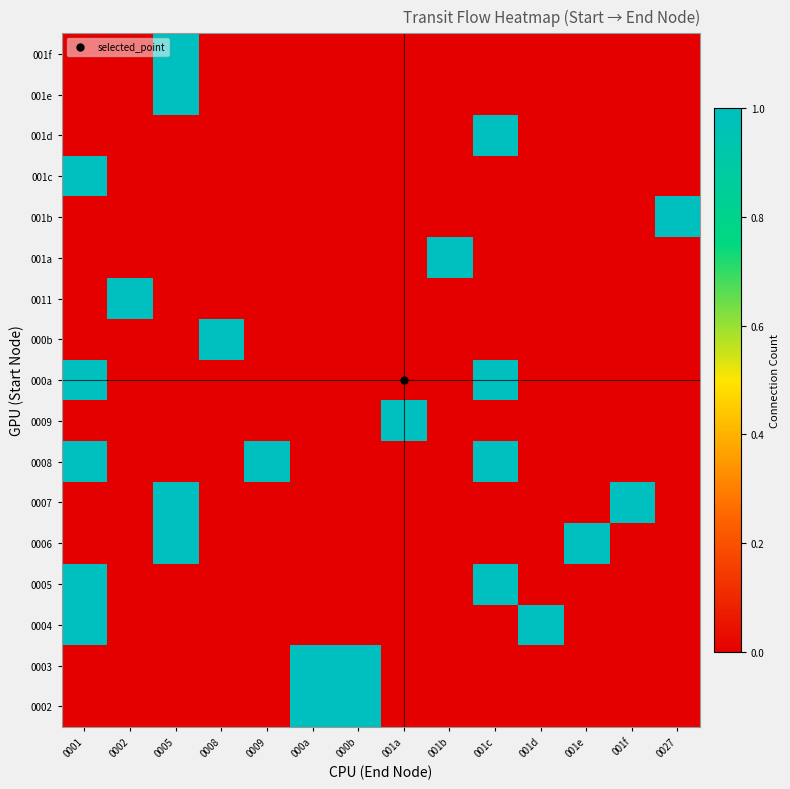

At which category is the sum across all series the highest?

0001